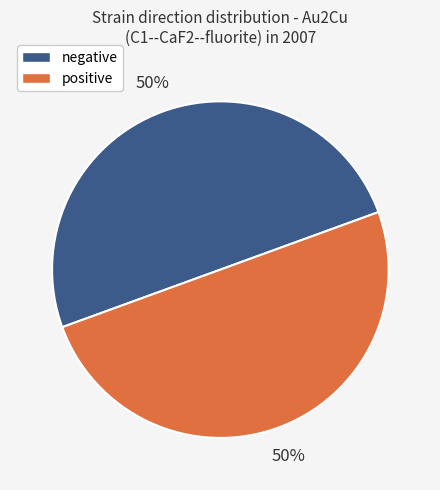

To the nearest percent, what is the average slice percentage?

50%